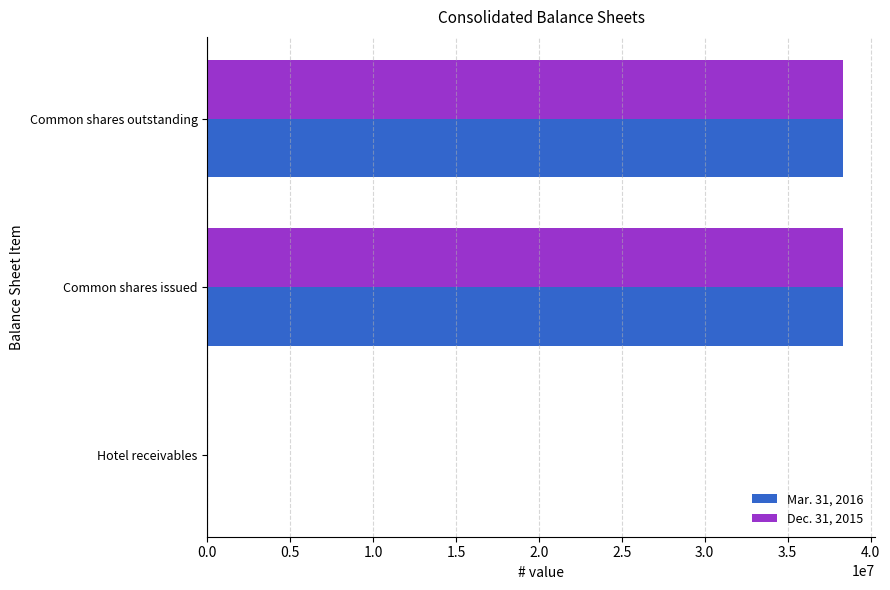

What is the maximum value shown in the chart?

38347715